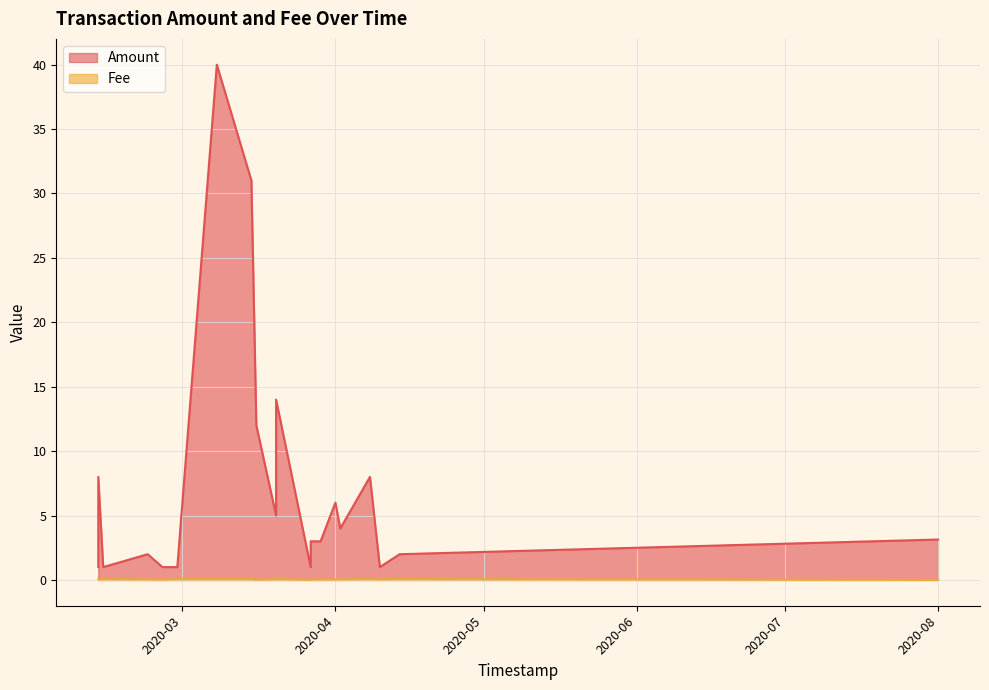

What is the difference between the maximum and minimum values in the Fee series?

0.1